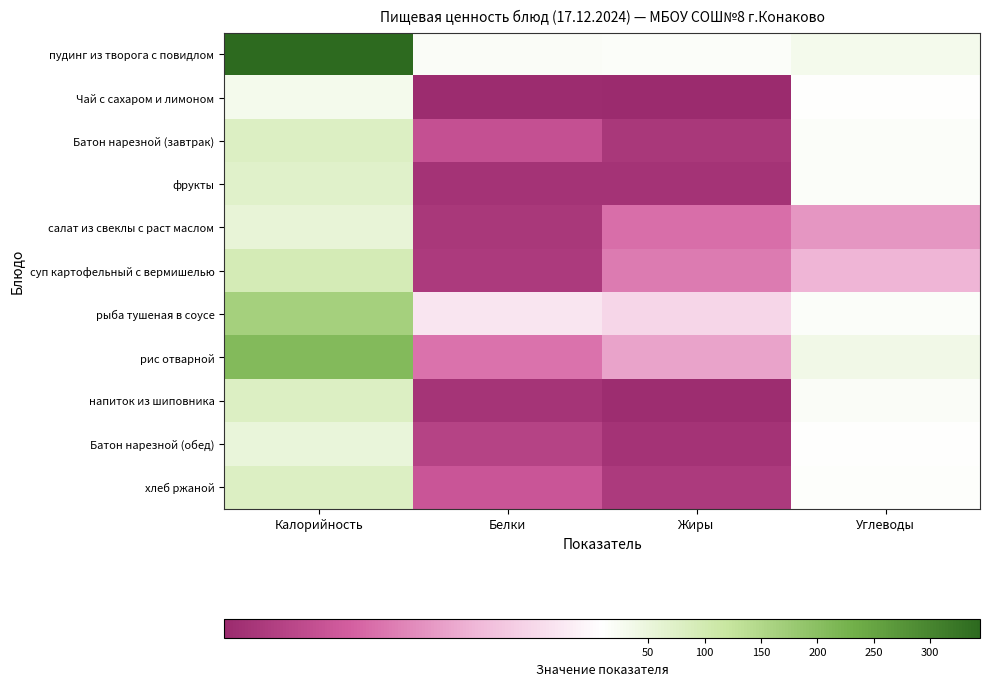

What is the total value across all series at Калорийность?

1259.7